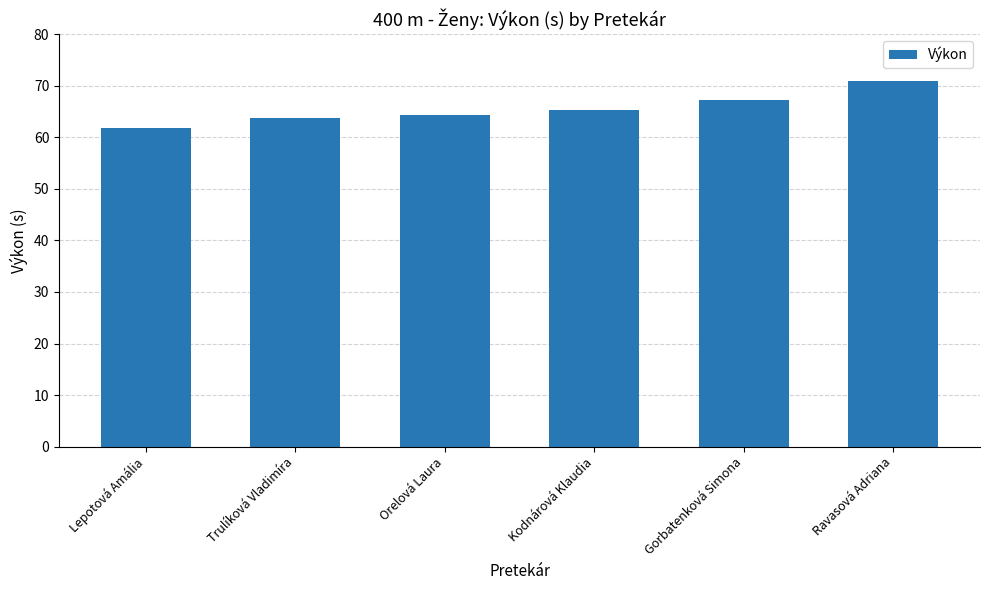

What position from the left is Ravasová Adriana?

6